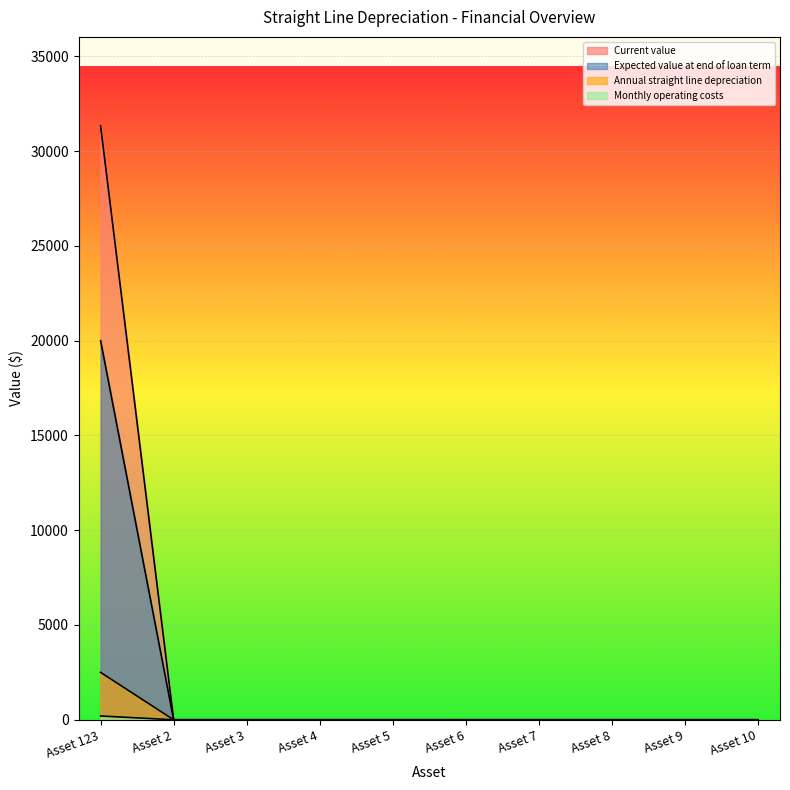

How many lines are shown in the chart?

4